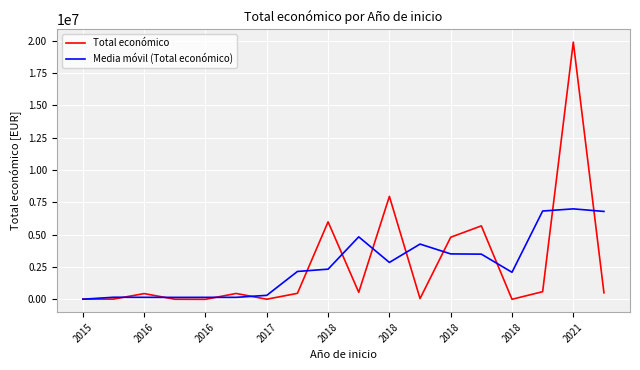

What is the highest value of the Total económico series?

19902190.0